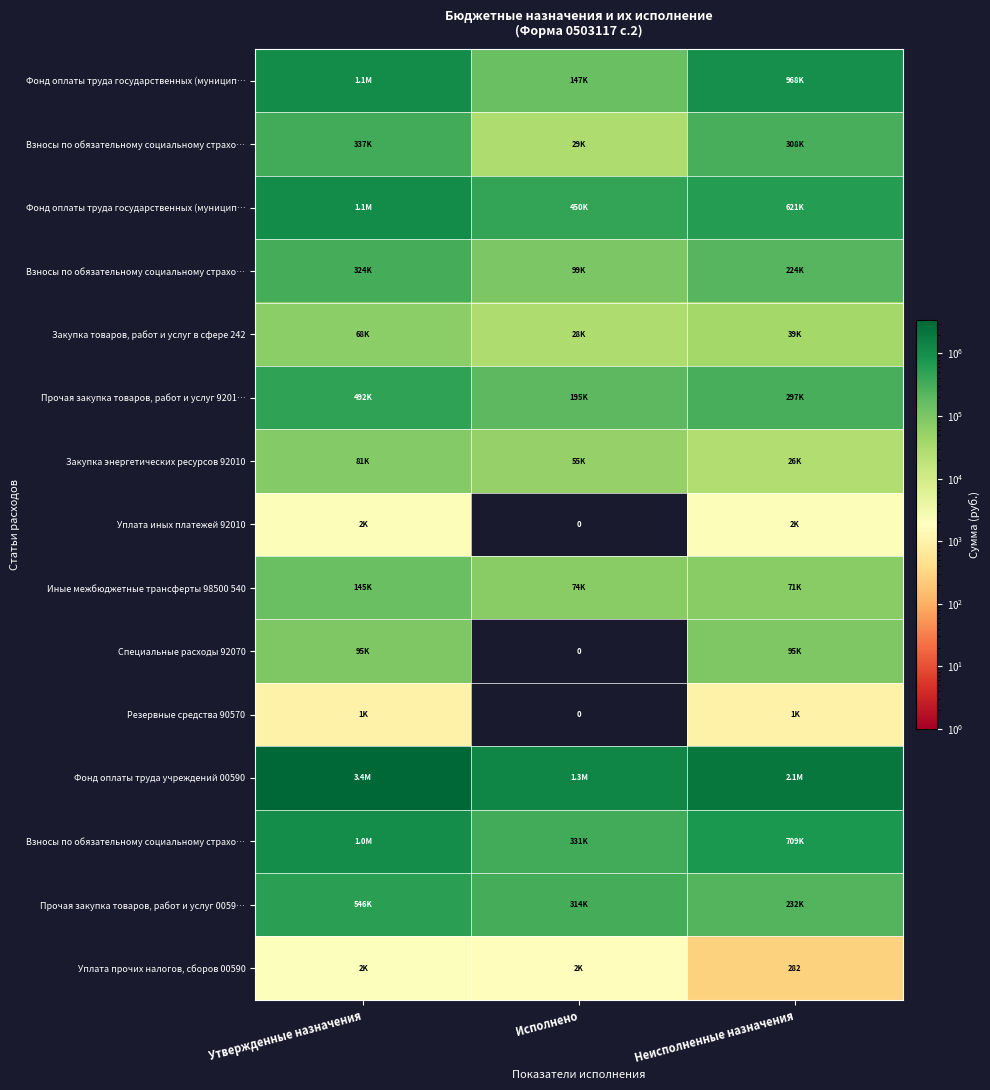

At how many categories does at least one series exceed 2003927?

2